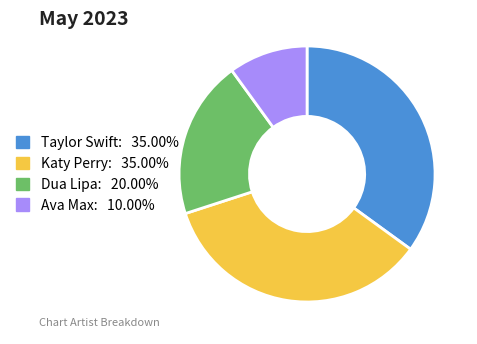

What is the ratio of the value at Katy Perry to the value at Ava Max?

3.5